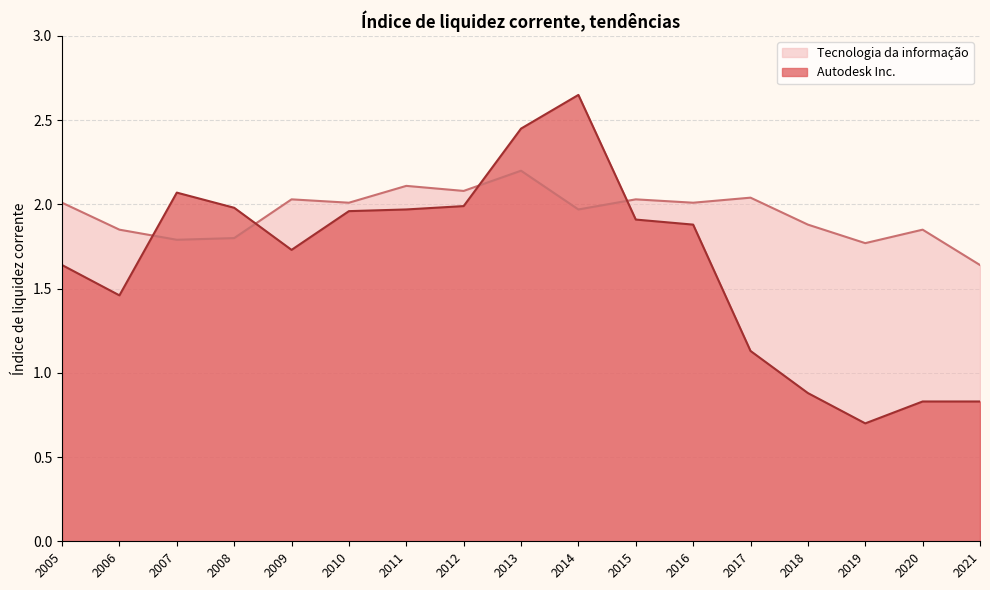

What is the highest value of the Autodesk Inc. series?

2.6